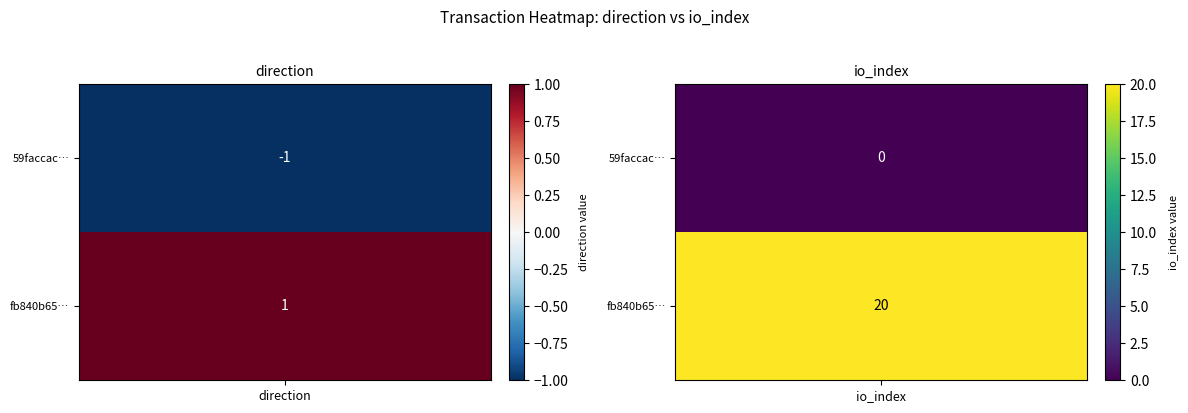

At 1, list the series in order from smallest to largest.

59faccac91f1e8c16261c2d785dfaae6d318b0b, fb840b6590ecf60c39a341a75bfff1113866429